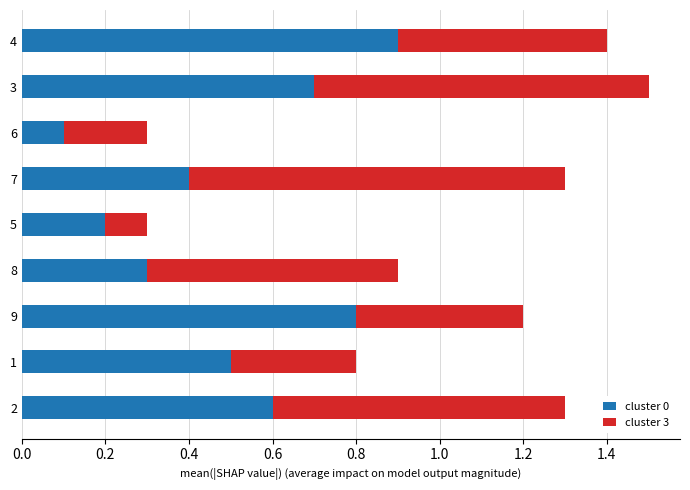

Which category has the lowest value in the cluster 0 series?

6